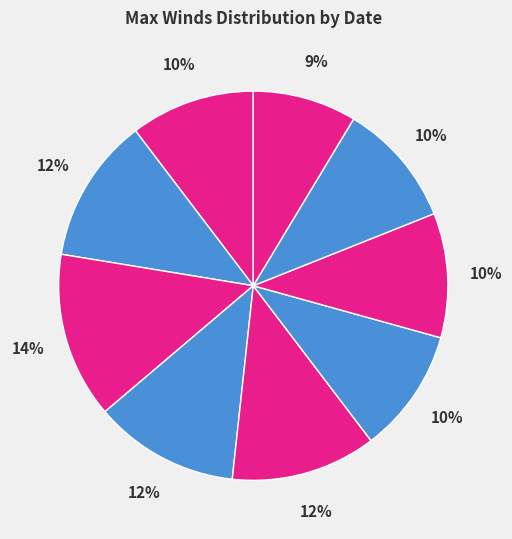

How many segments does this pie chart have?

9